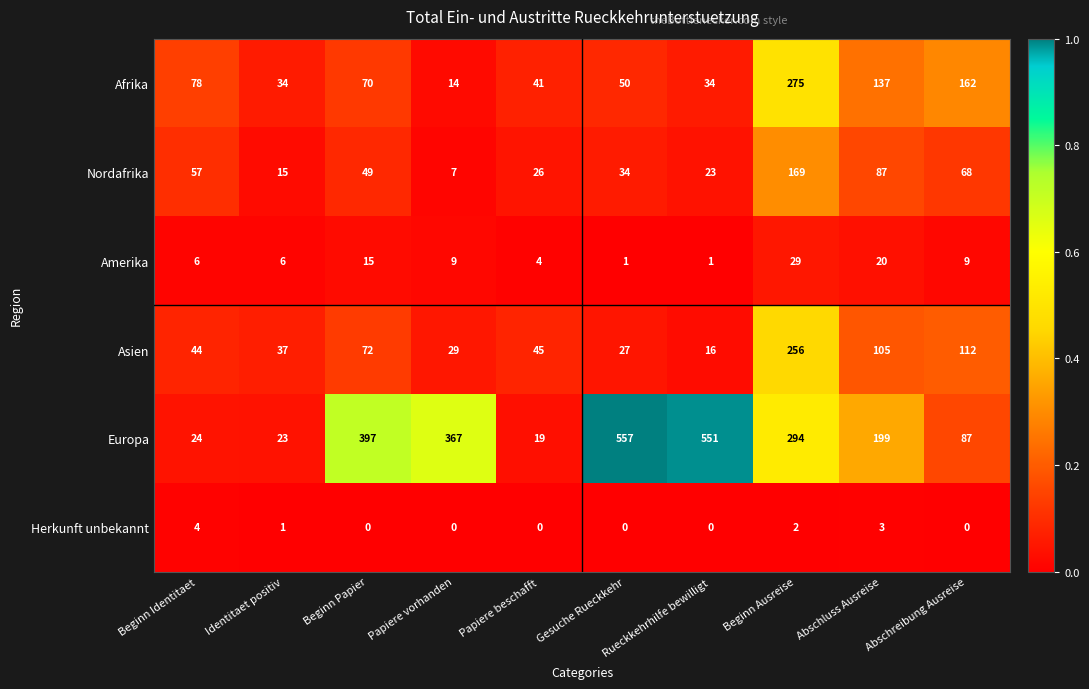

What is the average value of the Amerika series?

10